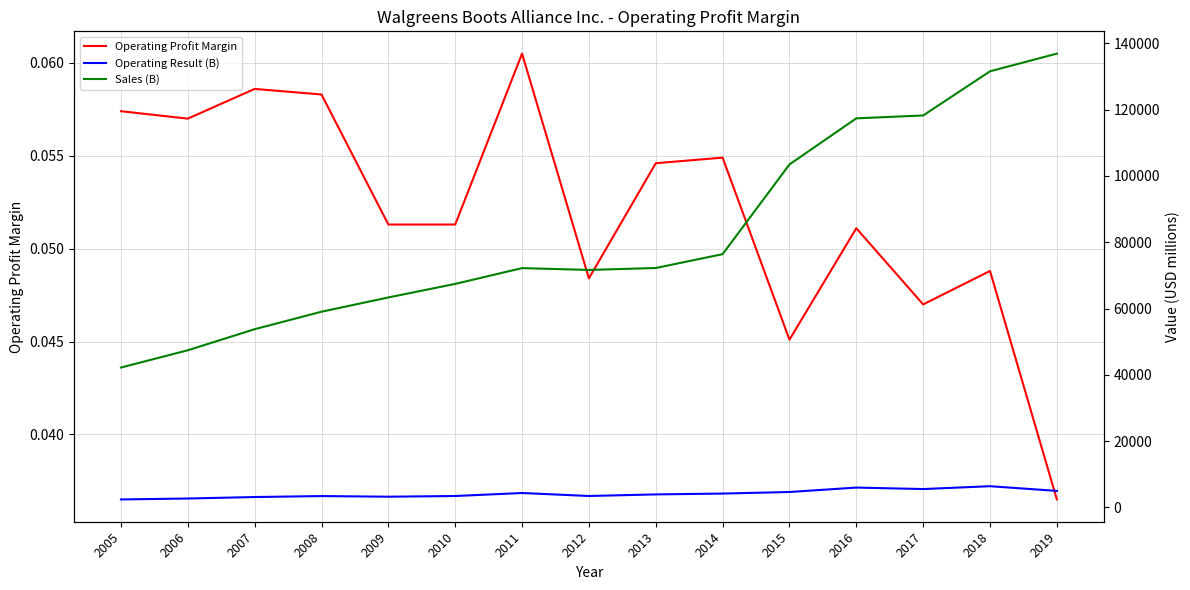

Reading left to right, list all the values displayed in this chart.

Operating Profit Margin: 0.1	0.1	0.1	0.1	0.1	0.1	0.1	0.0	0.1	0.1	0.0	0.1	0.0	0.0	0.0
Operating Result (B): 2424.0	2702.0	3151.0	3441.0	3247.0	3458.0	4365.0	3464.0	3940.0	4194.0	4668.0	6001.0	5557.0	6414.0	4998.0
Sales (B): 42202.0	47409.0	53762.0	59034.0	63335.0	67420.0	72184.0	71633.0	72217.0	76392.0	103444.0	117351.0	118214.0	131537.0	136866.0